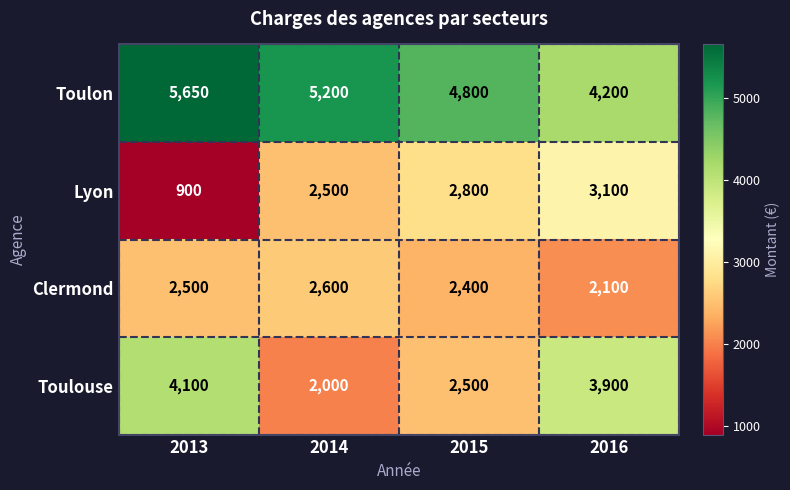

What is the greatest value displayed?

5650